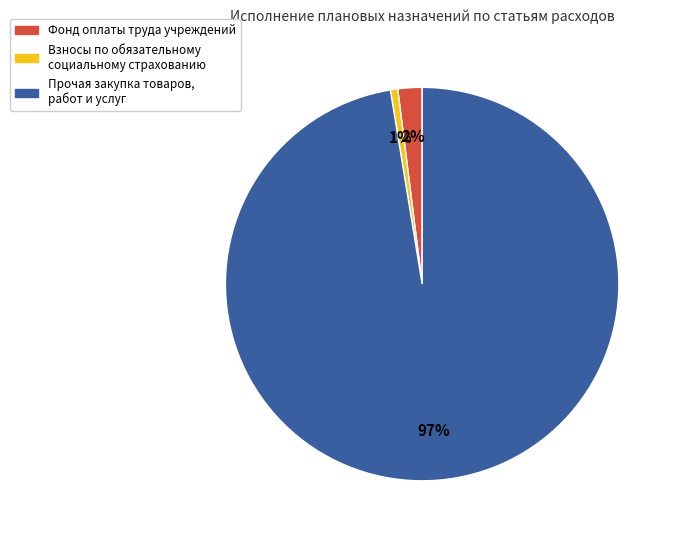

Which has a higher value, Прочая закупка товаров, работ и услуг or Взносы по обязательному социальному страхованию?

Прочая закупка товаров, работ и услуг